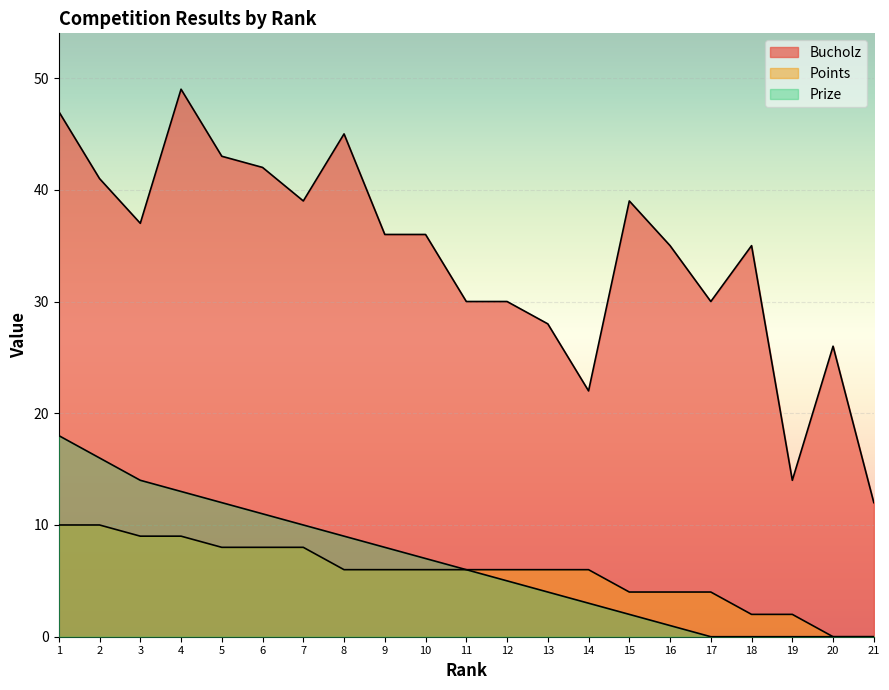

How many values in the Prize series are below 6?

10